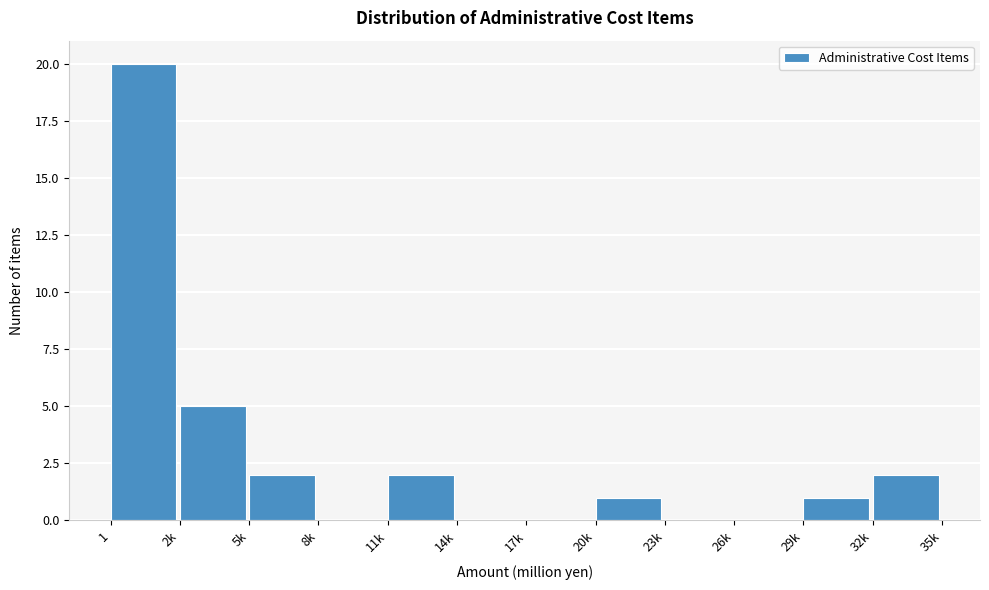

Reading left to right, what are all the values shown in this chart?

1=20	2k=5	5k=2	8k=0	11k=2	14k=0	17k=0	20k=1	23k=0	26k=0	29k=1	32k=2